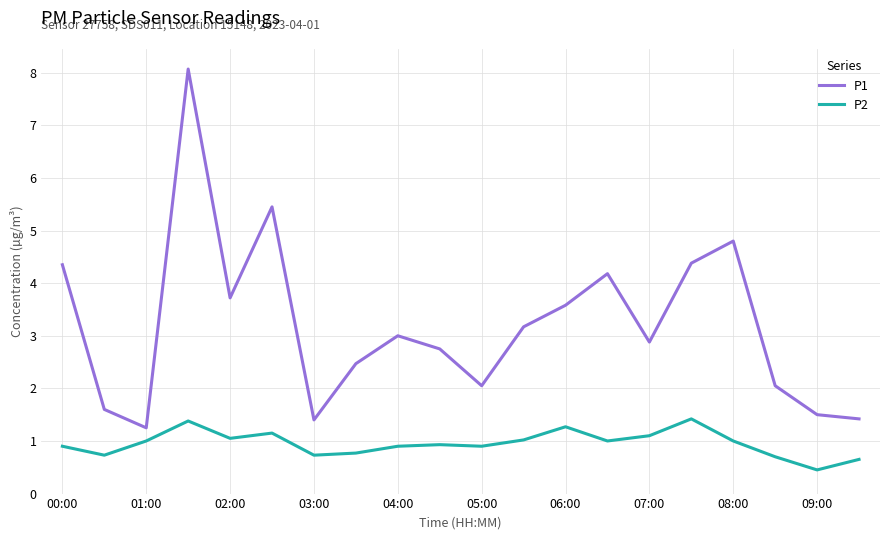

What is the difference between the maximum and minimum values in the P2 series?

1.0